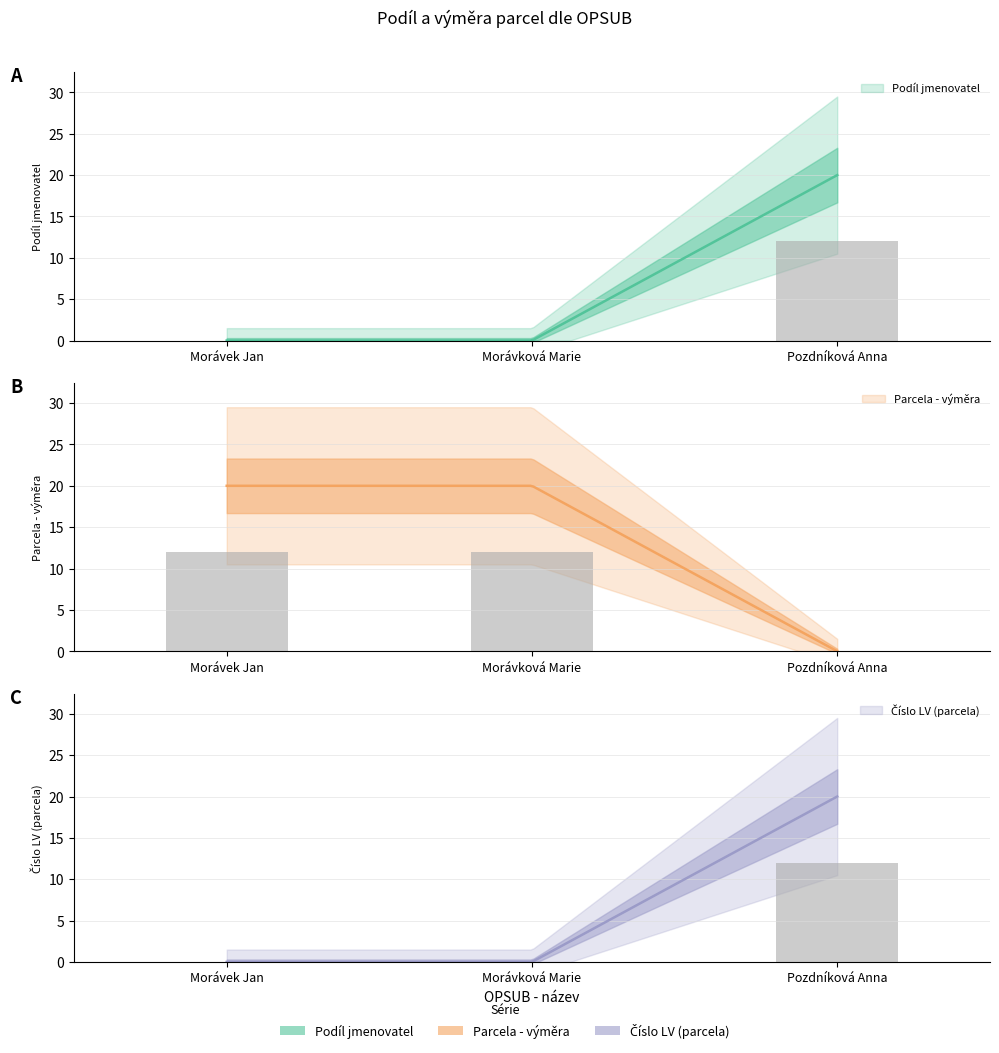

What is the highest value of the Podíl jmenovatel series?

12